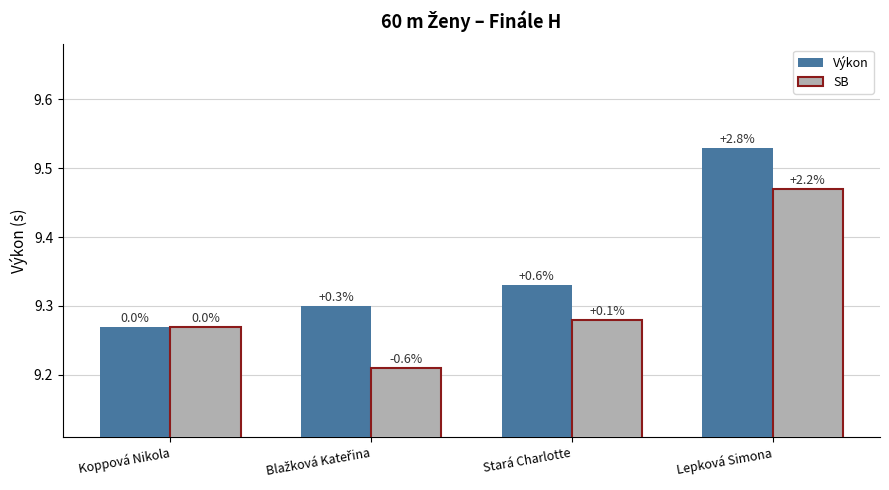

How many bars are there in total?

8